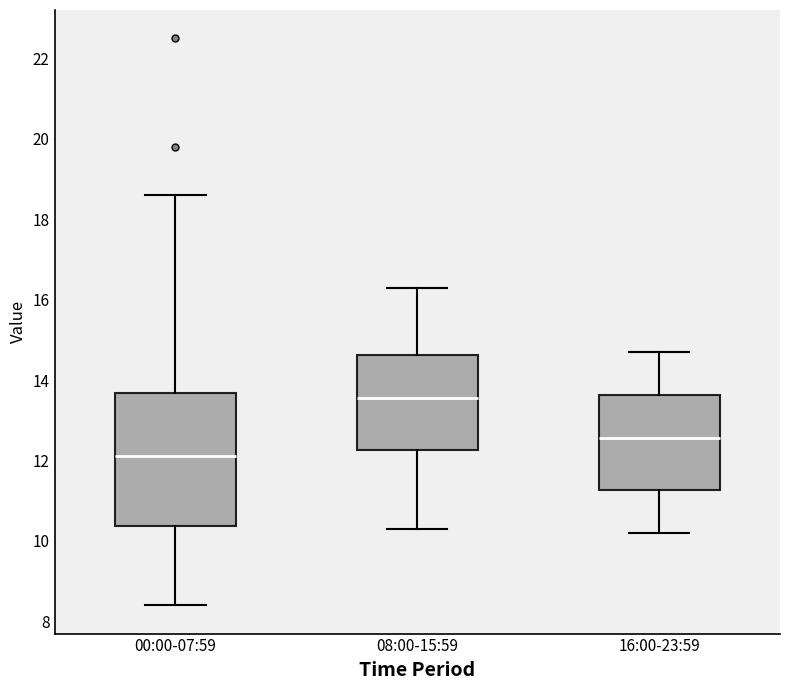

Comparing the boxes themselves (not the whiskers), which one is the tallest?

00:00-07:59